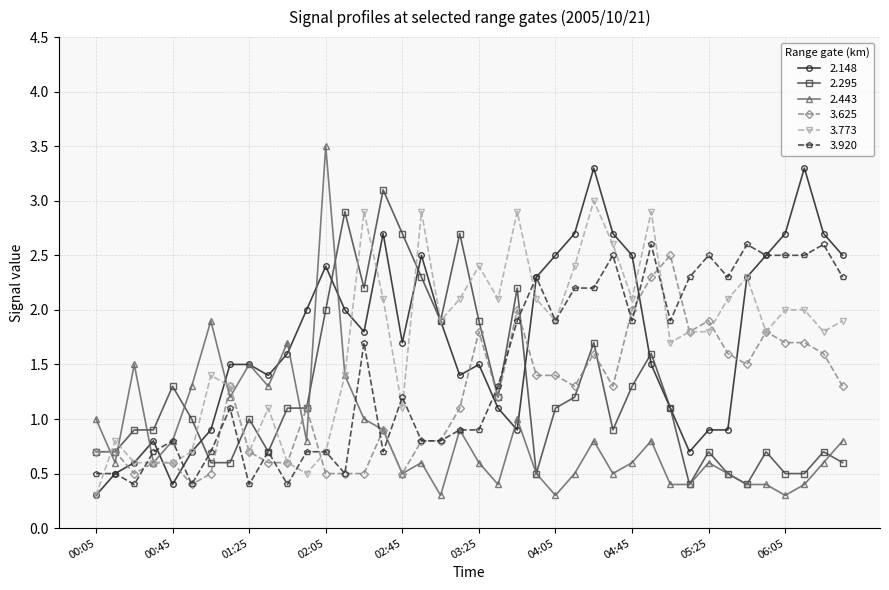

True or false: 3.625 and 2.148 intersect in this chart.

True